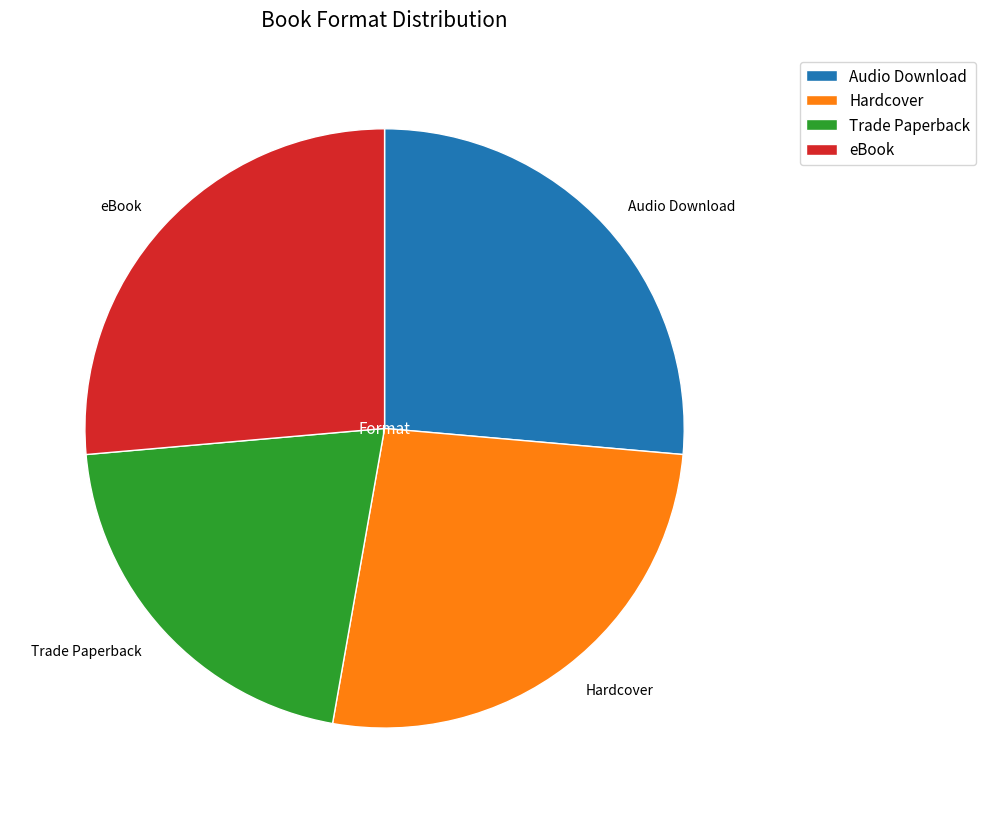

Count the number of slices in the pie.

4